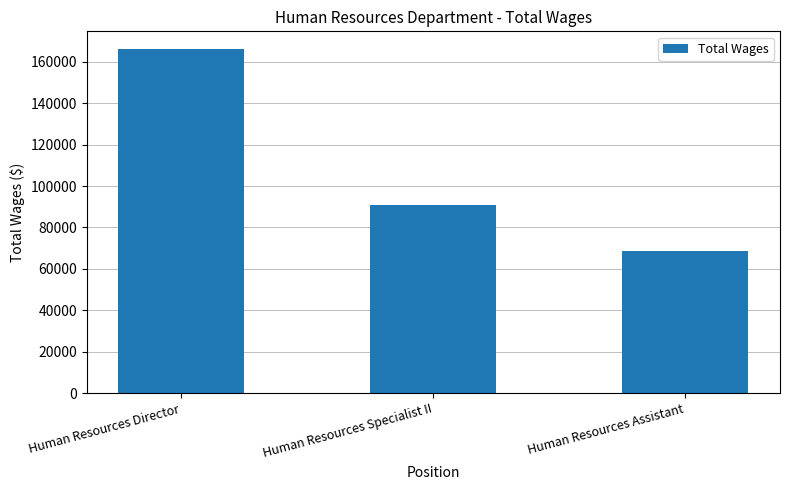

Rank the categories by value from highest to lowest.

Human Resources Director, Human Resources Specialist II, Human Resources Assistant